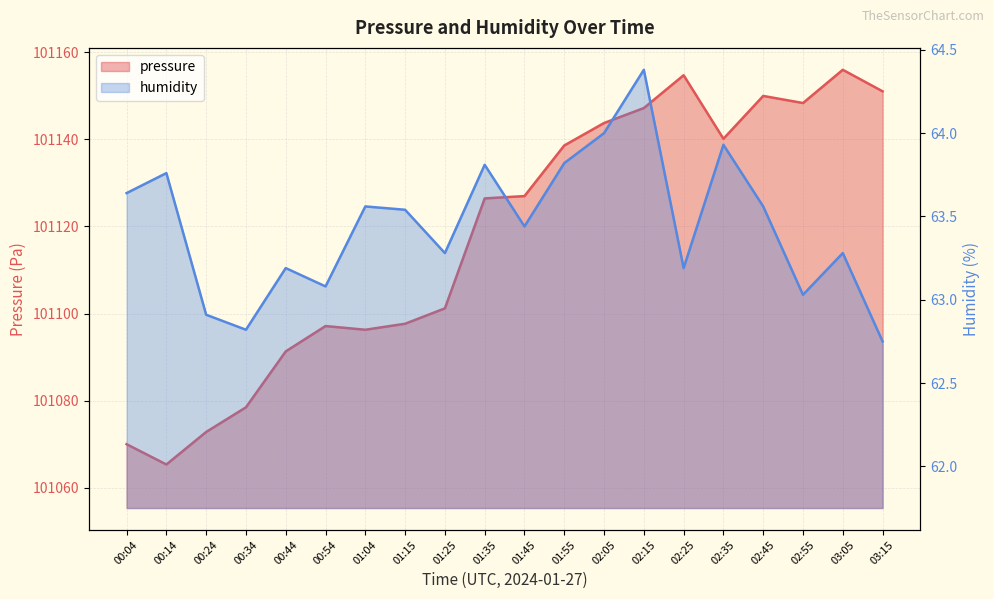

What value does the pressure series have at 01:45?

101127.0